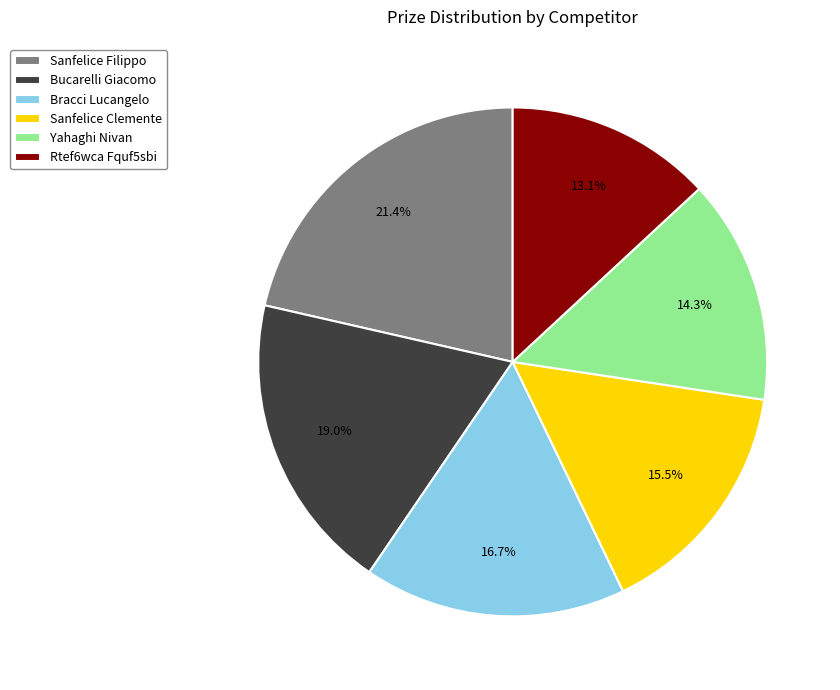

Do Rtef6wca Fquf5sbi and Sanfelice Filippo together represent more than half of the pie?

No